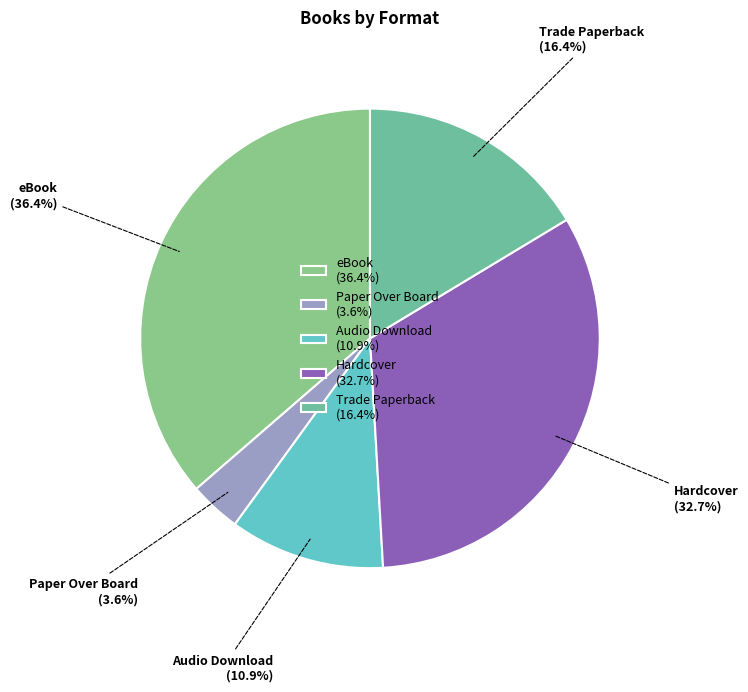

What is the total percentage of Paper Over Board and Trade Paperback?

20.0%